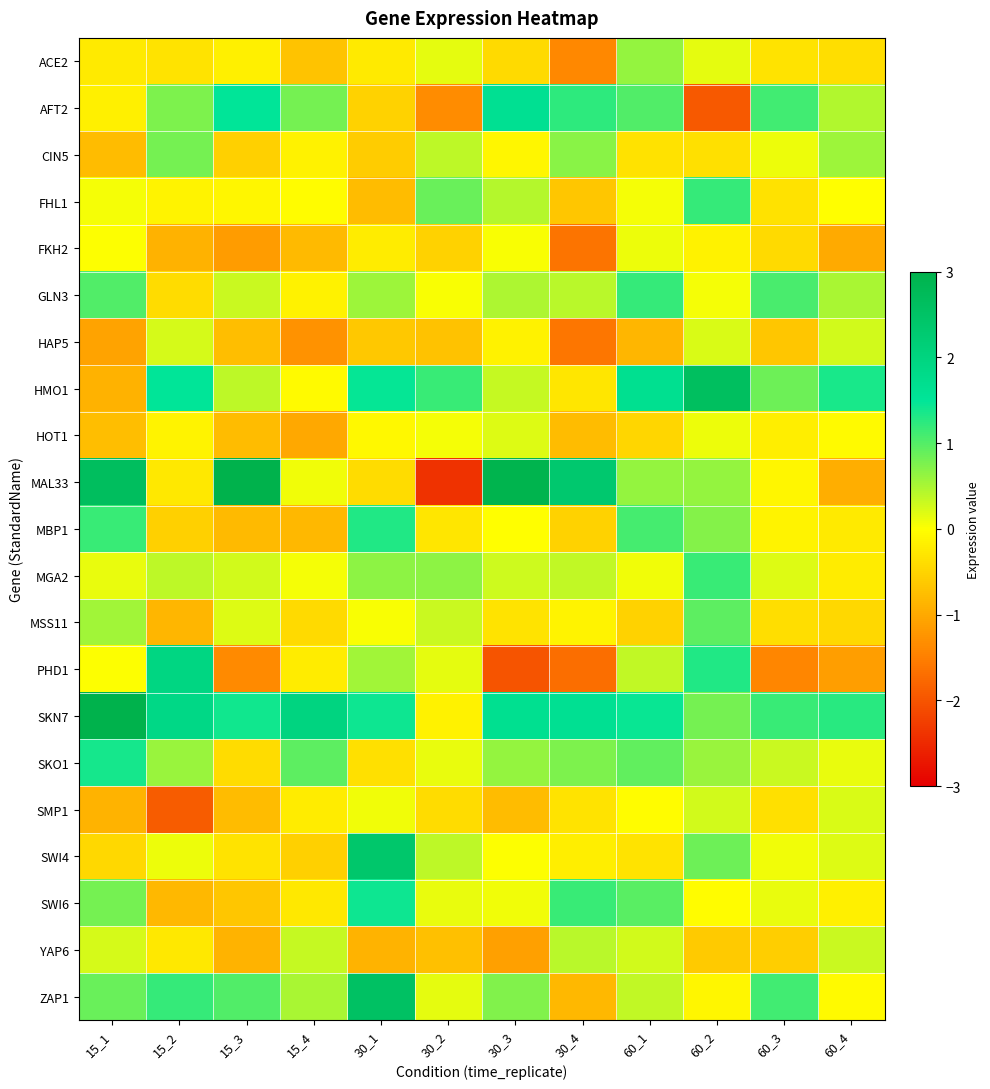

At which category is the sum across all series the highest?

60_2